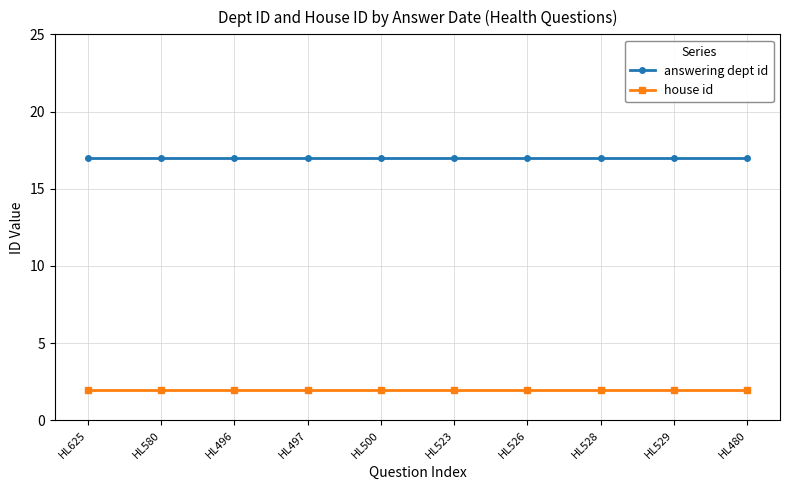

Reading left to right, transcribe all the data shown in this chart.

answering dept id: HL625=17	HL580=17	HL496=17	HL497=17	HL500=17	HL523=17	HL526=17	HL528=17	HL529=17	HL480=17
house id: HL625=2	HL580=2	HL496=2	HL497=2	HL500=2	HL523=2	HL526=2	HL528=2	HL529=2	HL480=2